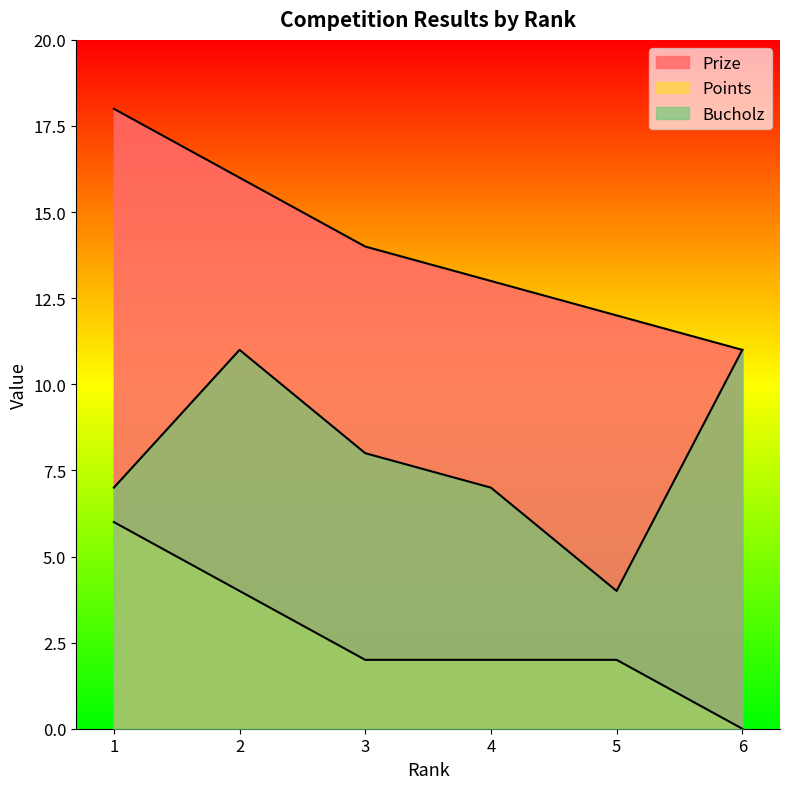

True or false: Points has a value of 2 at 6.

False